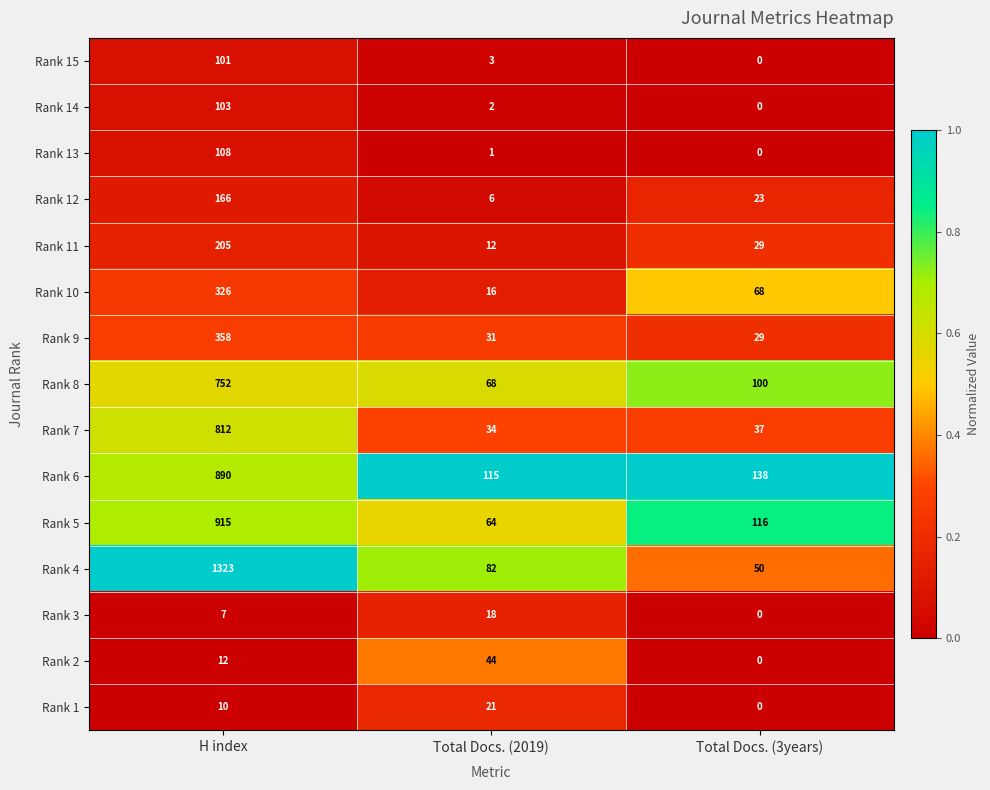

Where is Rank 1 nearest to the value 10?

H index